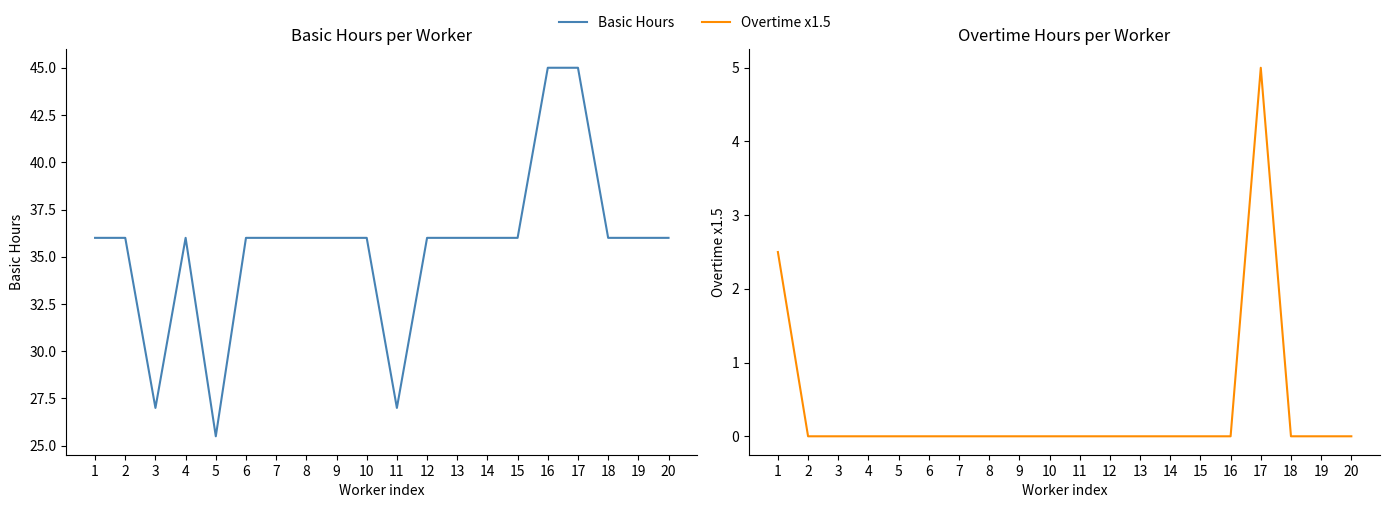

What is the total value across all series at 5?

25.5